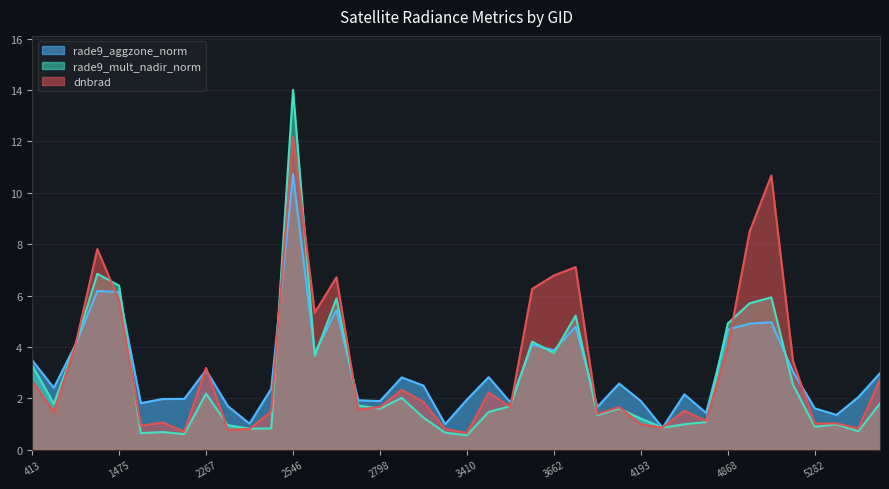

Where is dnbrad nearest to the value 6?

1475